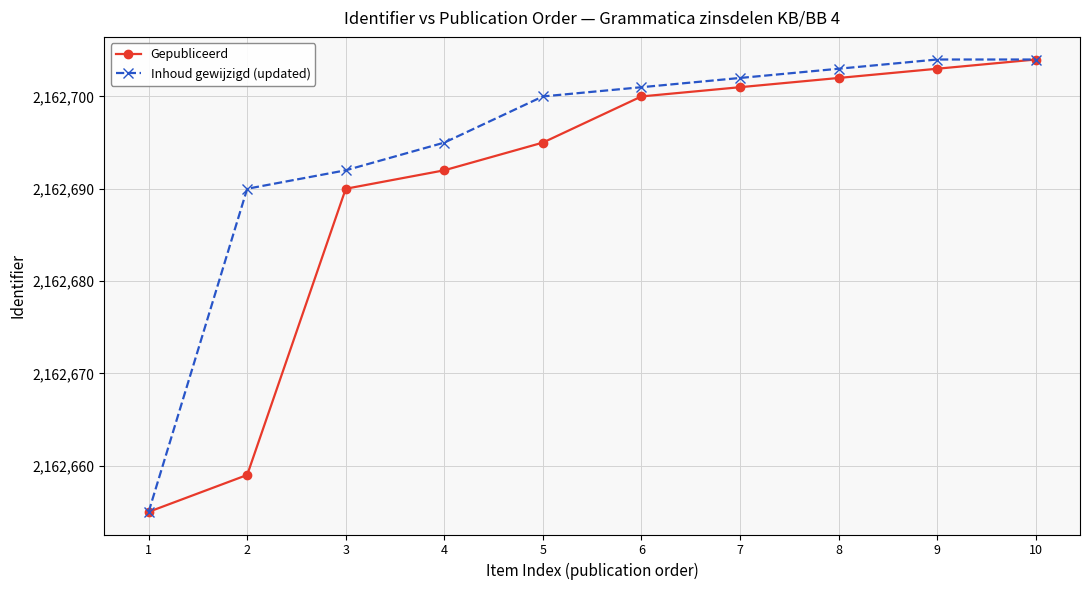

Which series has the largest total across all categories?

Inhoud gewijzigd (updated)